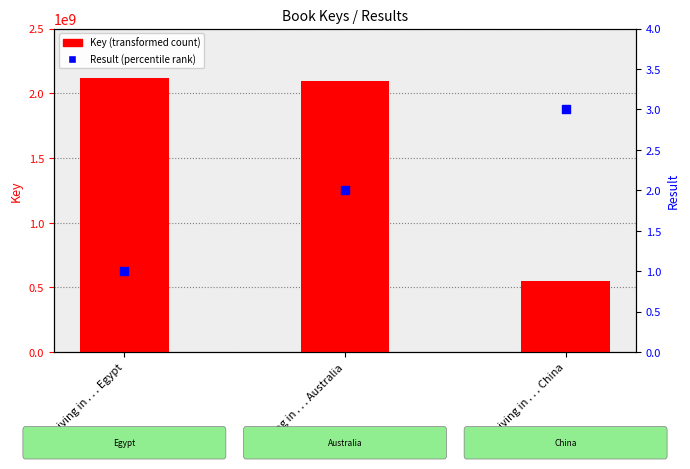

At which category is the sum across all series the highest?

Living in . . . Egypt